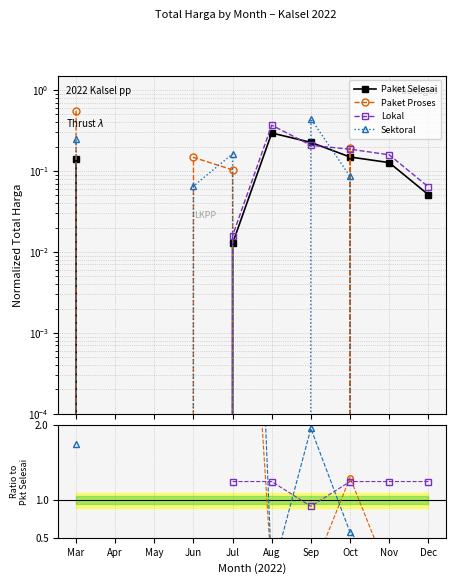

Count the number of data series in this chart.

4